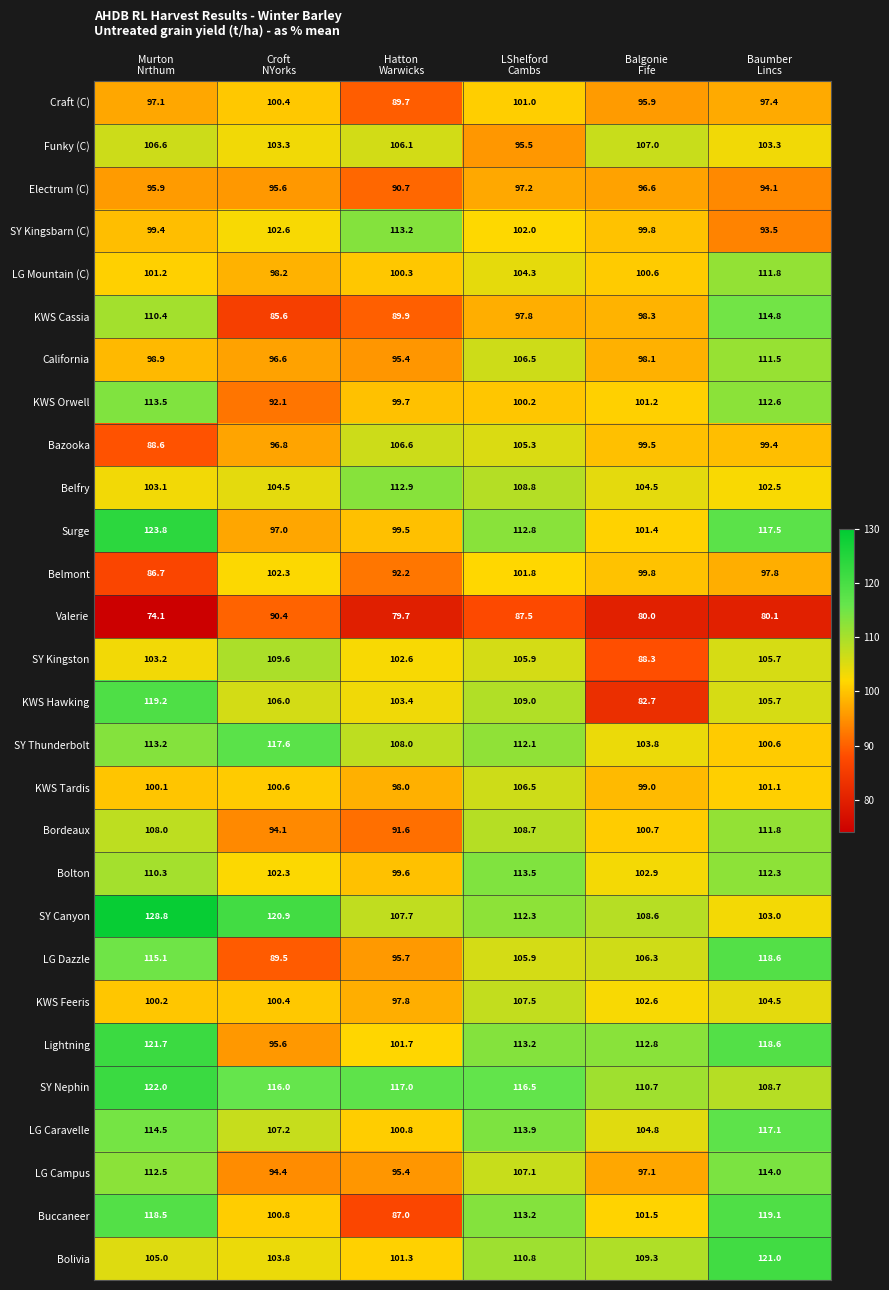

What is the maximum value shown in the chart?

128.8